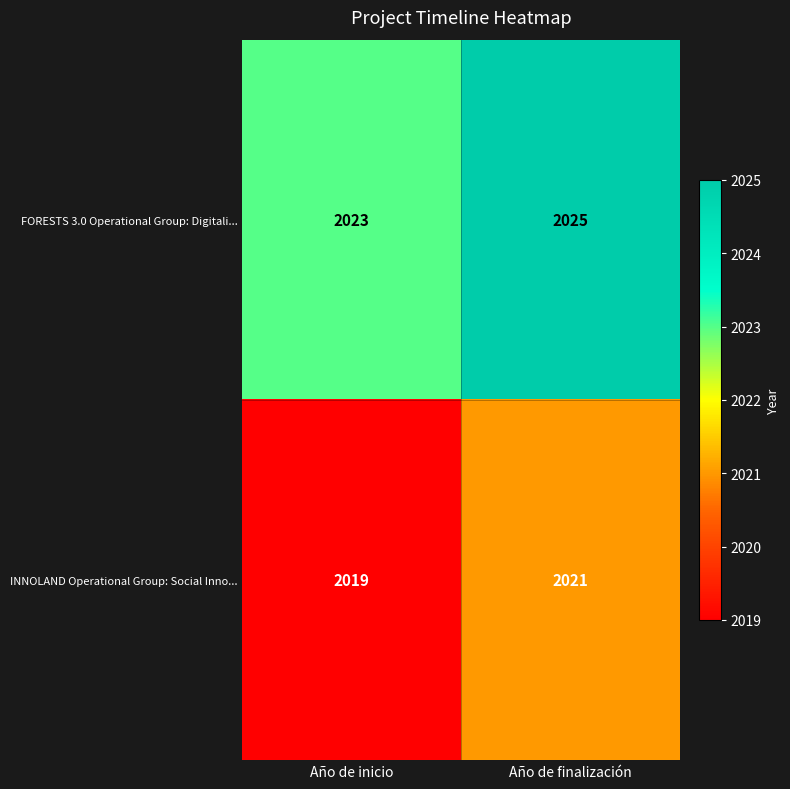

What is the spread (max minus min) of values at Año de inicio?

4